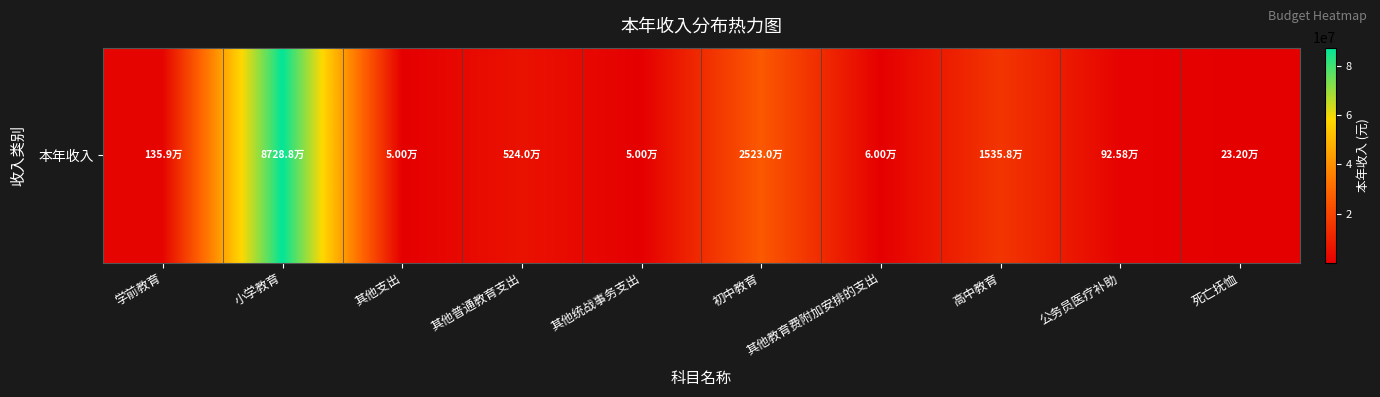

What is the sum of the values at 高中教育 and 其他普通教育支出?

20597913.7